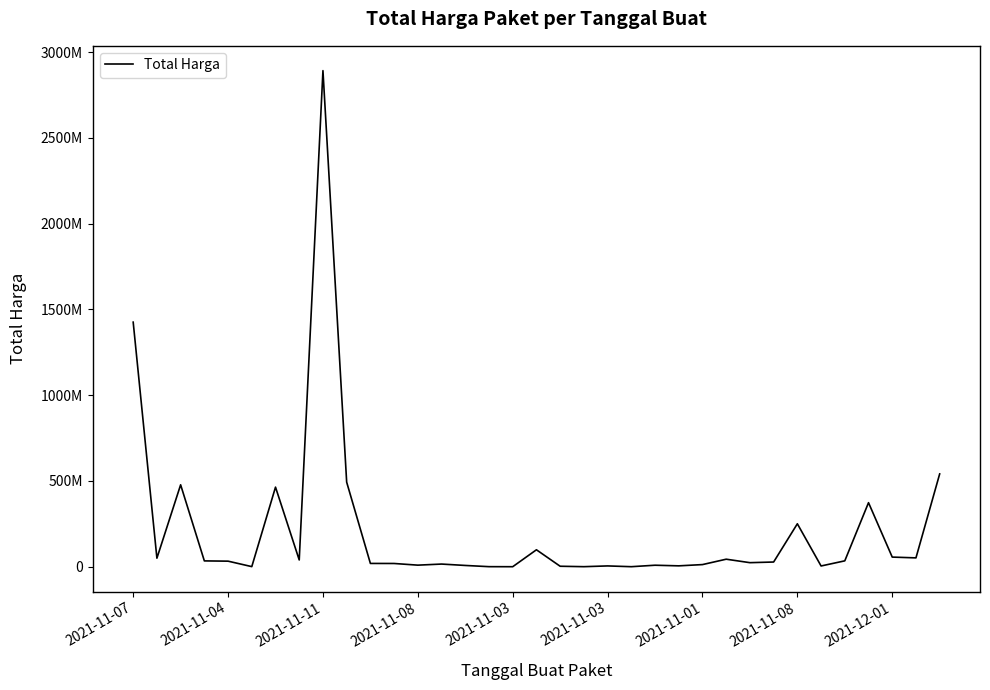

Rank the categories by value from lowest to highest.

16, 21, 19, 15, 2021-11-03, 18, 29, 20, 23, 14, 22, 12, 24, 13, 11, 10, 26, 27, 2021-11-03, 2021-11-08, 30, 2021-11-08, 25, 2021-11-04, 33, 32, 17, 28, 31, 2021-11-01, 2021-11-11, 9, 34, 2021-11-07, 2021-12-01